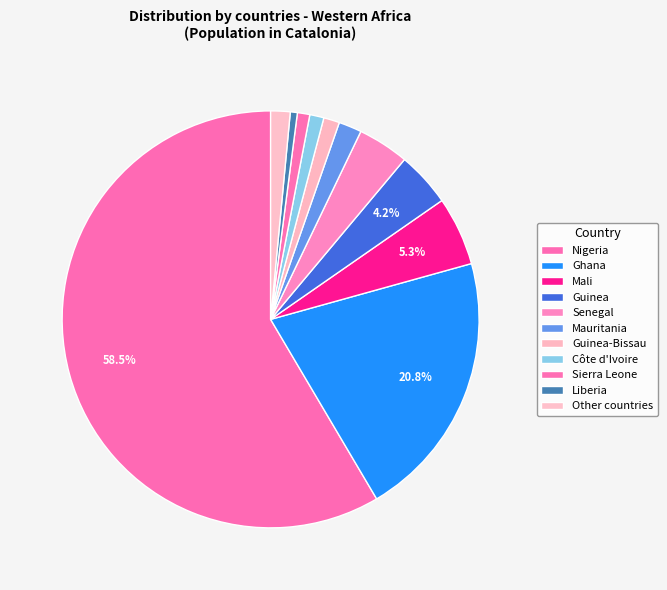

How much of the chart is everything except Nigeria?

41.5%